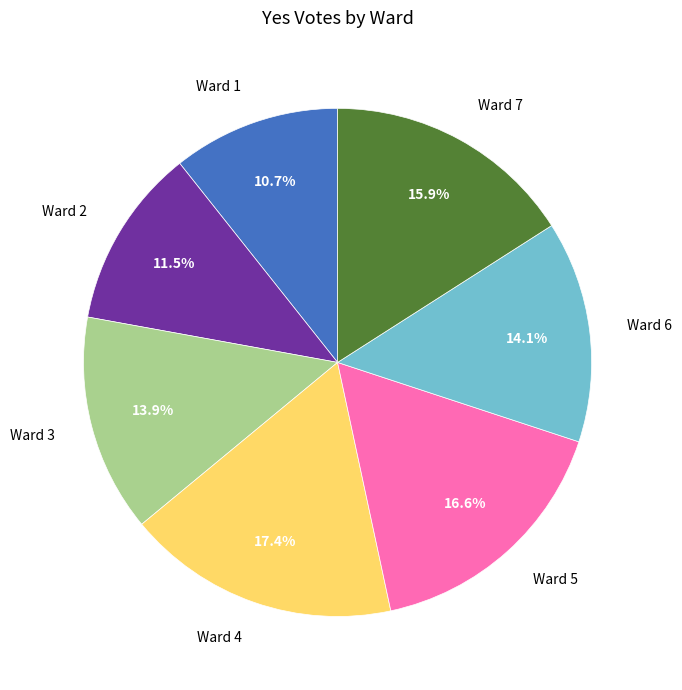

Which slice is the smallest?

Ward 1